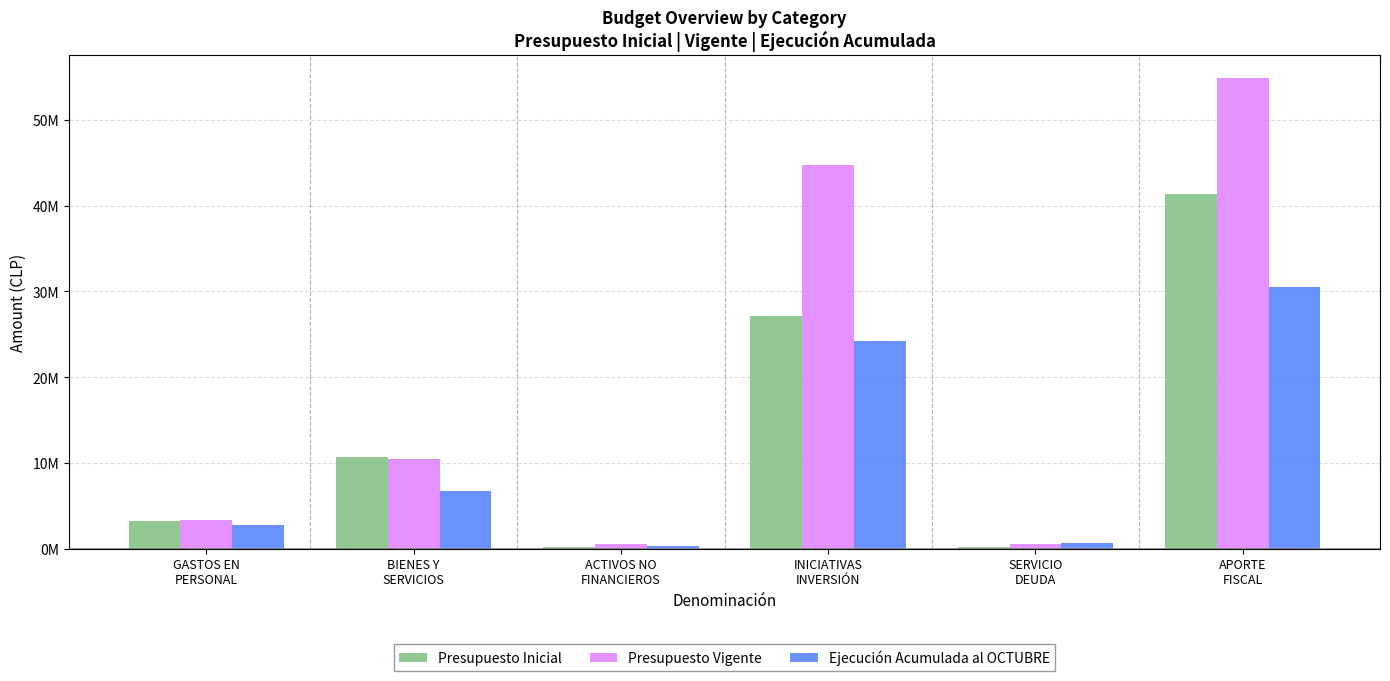

At which label does Presupuesto Inicial reach its peak?

APORTE
FISCAL